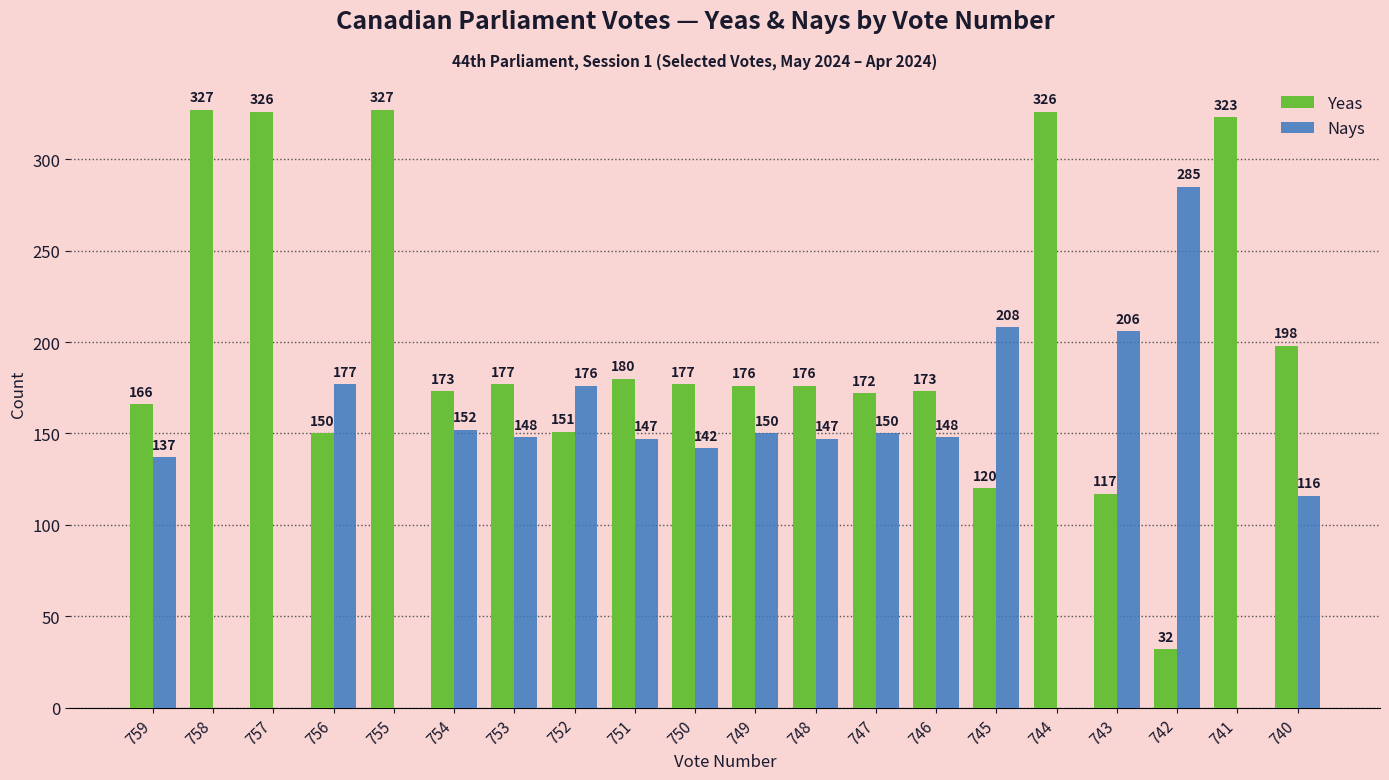

What is the sum of the Nays values at 750 and 743?

348